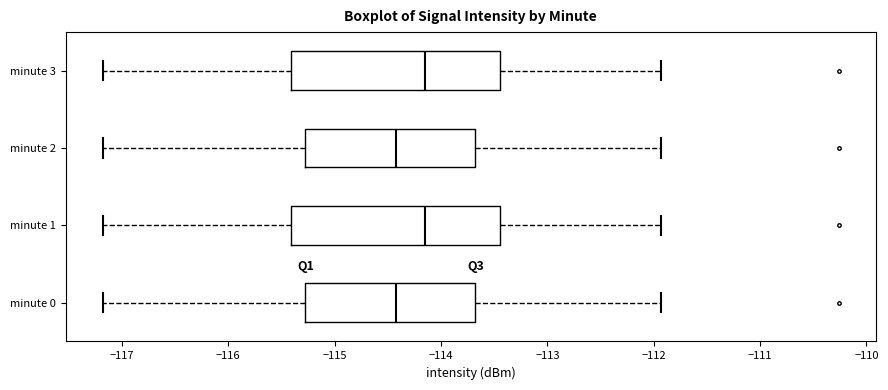

Reading bottom to top, transcribe this box plot: for each box, give where its median line is, the range the box spans, and where its two whiskers end, as read against the x-axis. The values are not printed on the chart, so give them approximately, as read against the axis.

minute 0: median -114.4, box -115.3 to -113.7, whiskers -117.2 to -111.9
minute 1: median -114.2, box -115.4 to -113.4, whiskers -117.2 to -111.9
minute 2: median -114.4, box -115.3 to -113.7, whiskers -117.2 to -111.9
minute 3: median -114.2, box -115.4 to -113.4, whiskers -117.2 to -111.9